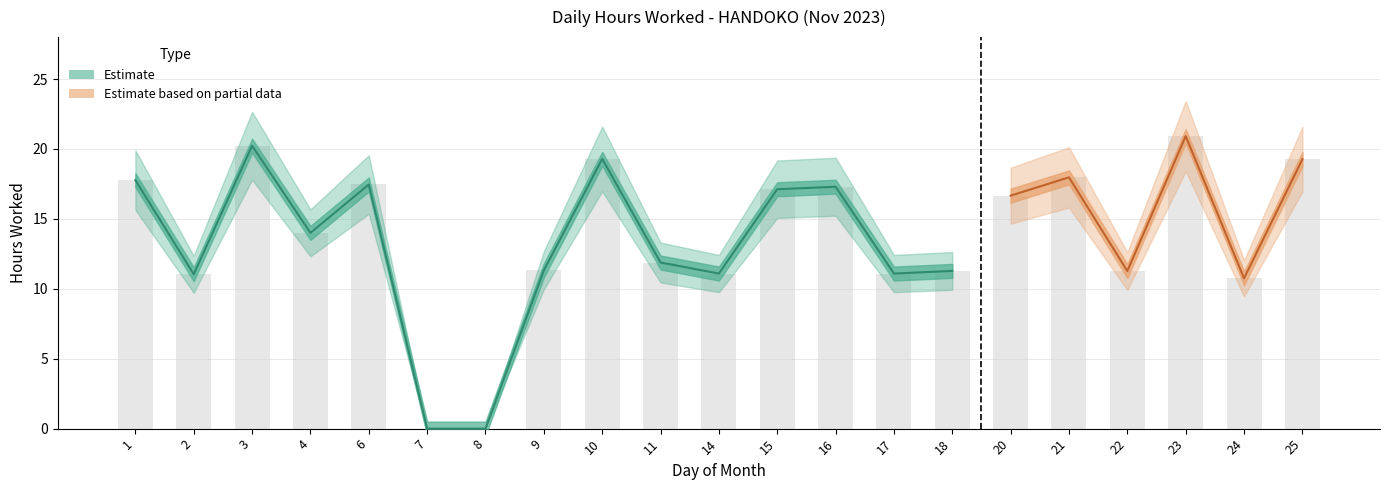

List the labels in order of value, largest first.

23, 3, 10, 25, 21, 1, 6, 16, 15, 20, 4, 11, 9, 18, 22, 14, 17, 2, 24, 7, 8